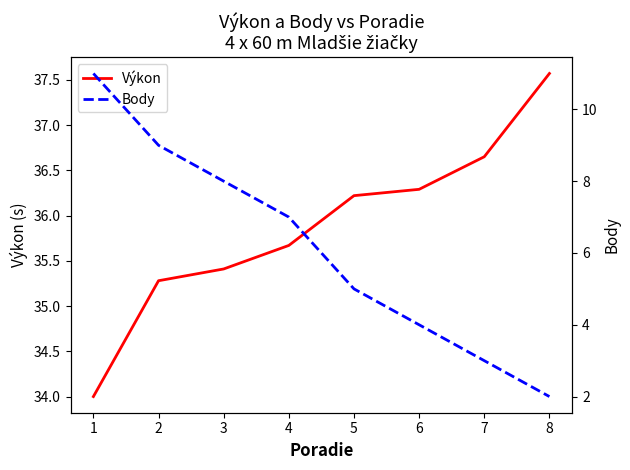

At which label is Body closest to 6?

4